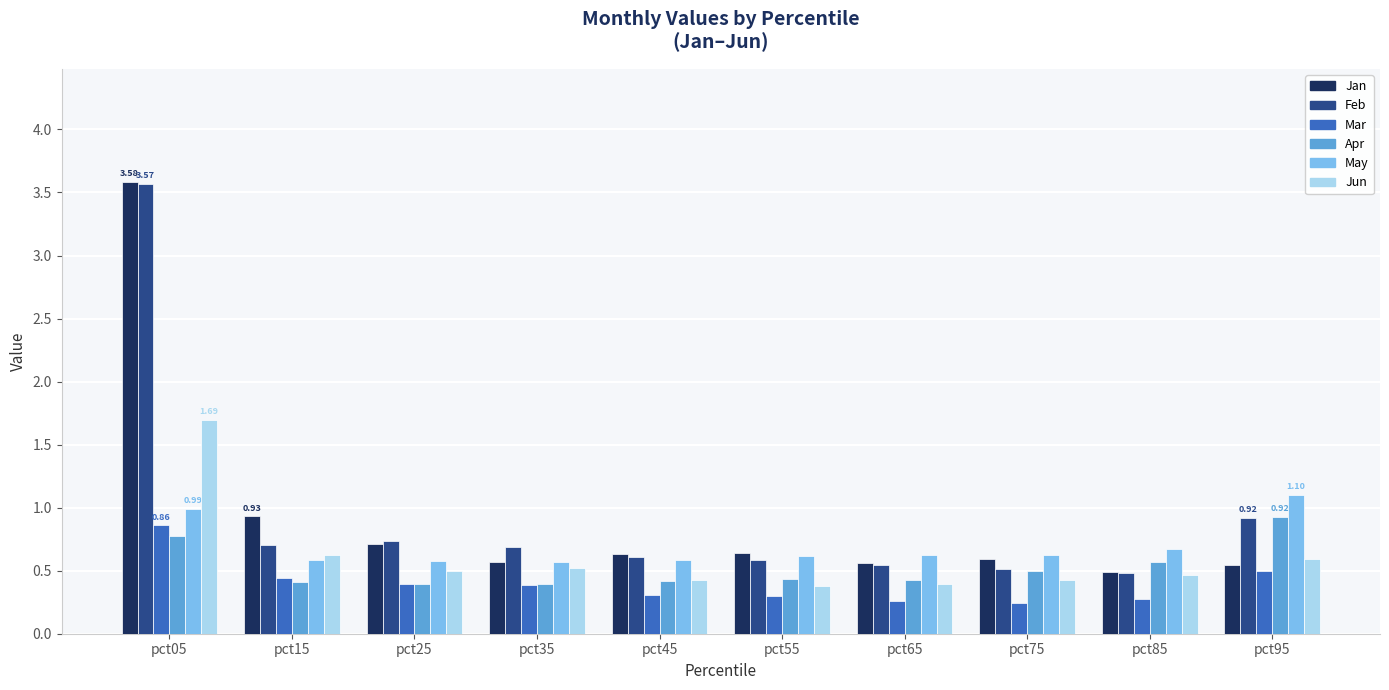

What is the value of the Jan bar at the 3rd from the left?

0.7